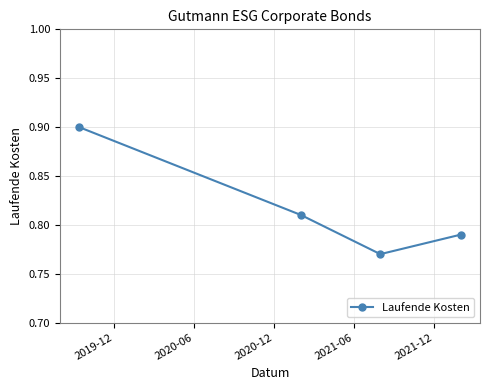

How many values are between 0 and 1?

4